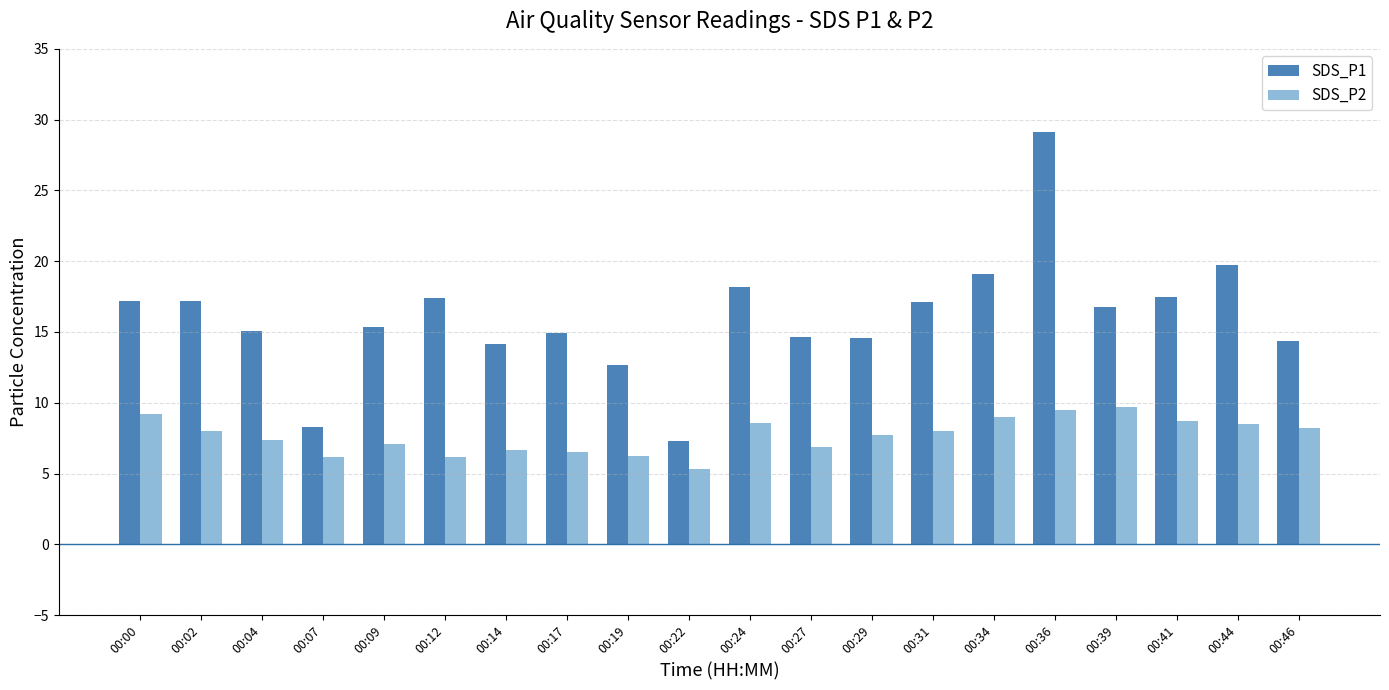

What is the value of the SDS_P1 bar at the 12th from the left?

14.6